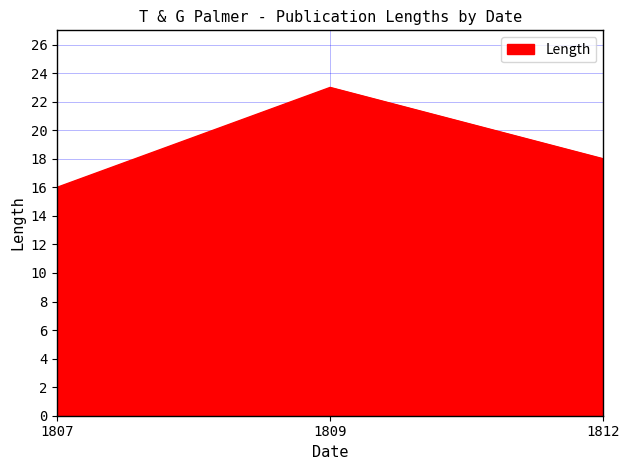

At which category does the chart reach its minimum across all series?

1807